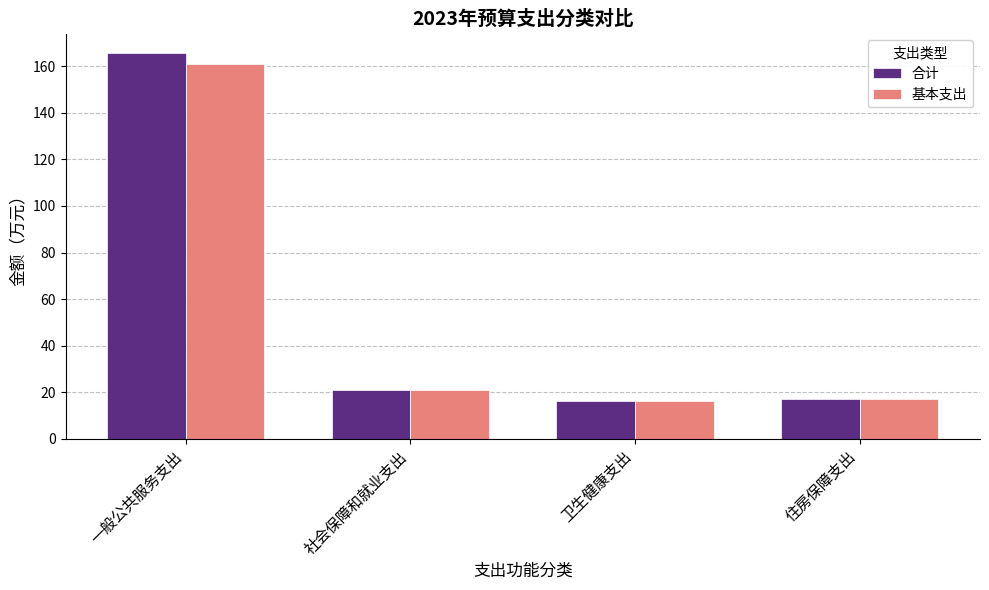

Which series has the largest range (max minus min)?

合计